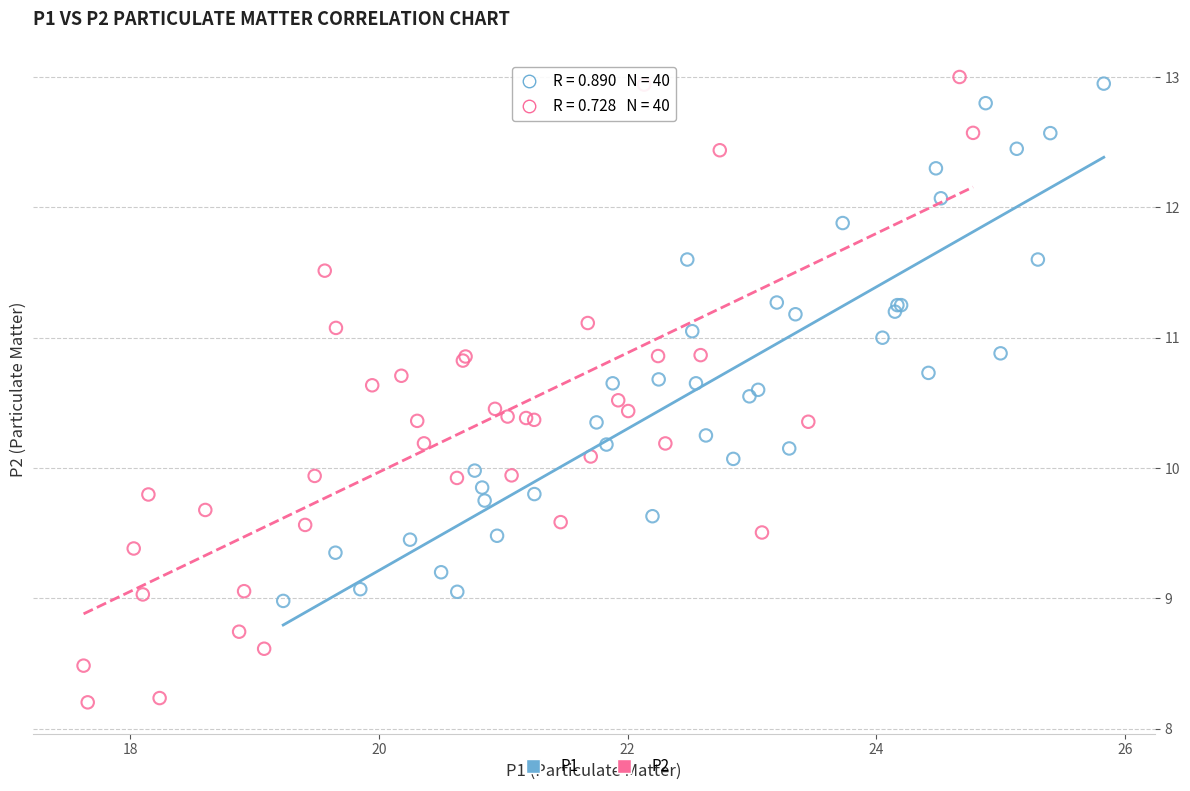

Which series reaches the minimum Y coordinate?

P2